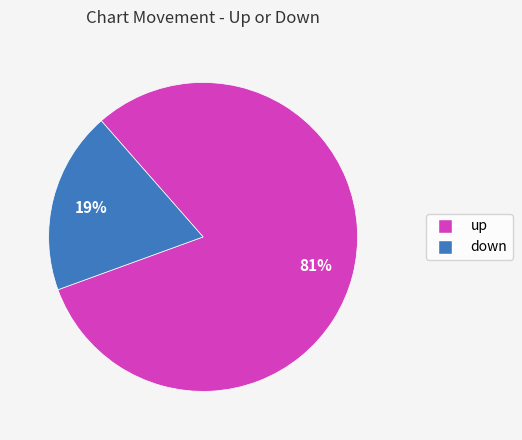

Approximately how many times larger is the value at down compared to up?

0.2